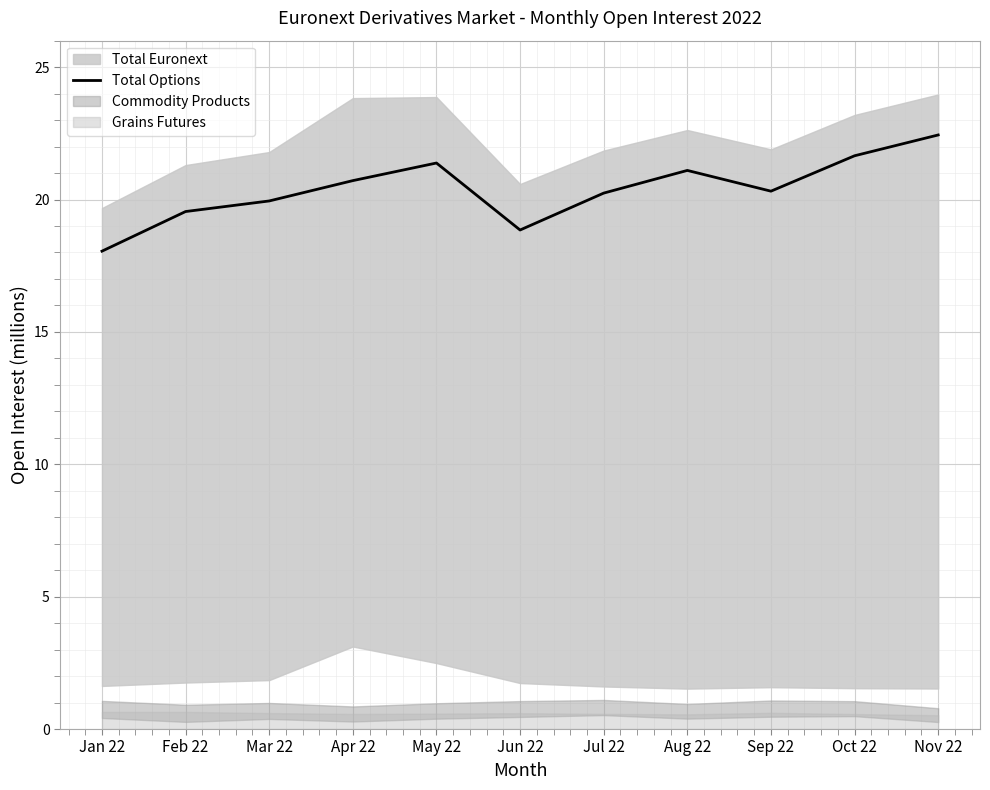

True or false: Total Options has a value of 5.2 at Apr 22.

False